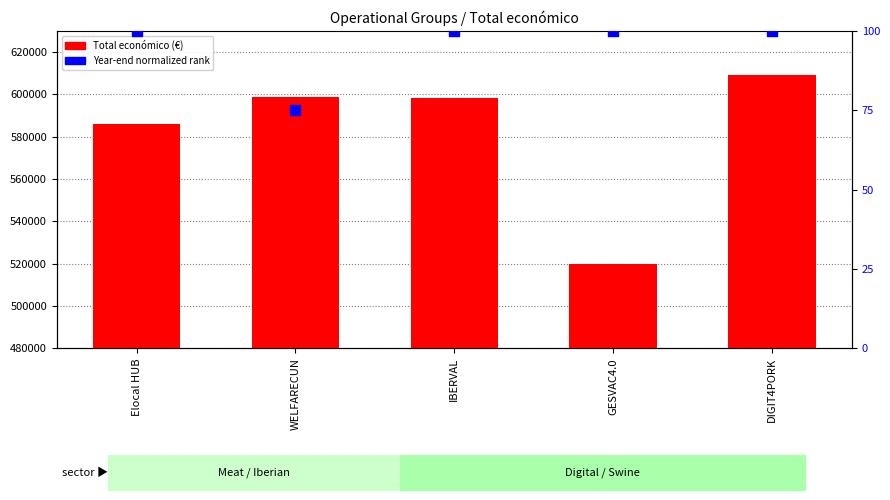

Which series has the largest Y range (max minus min)?

Total económico